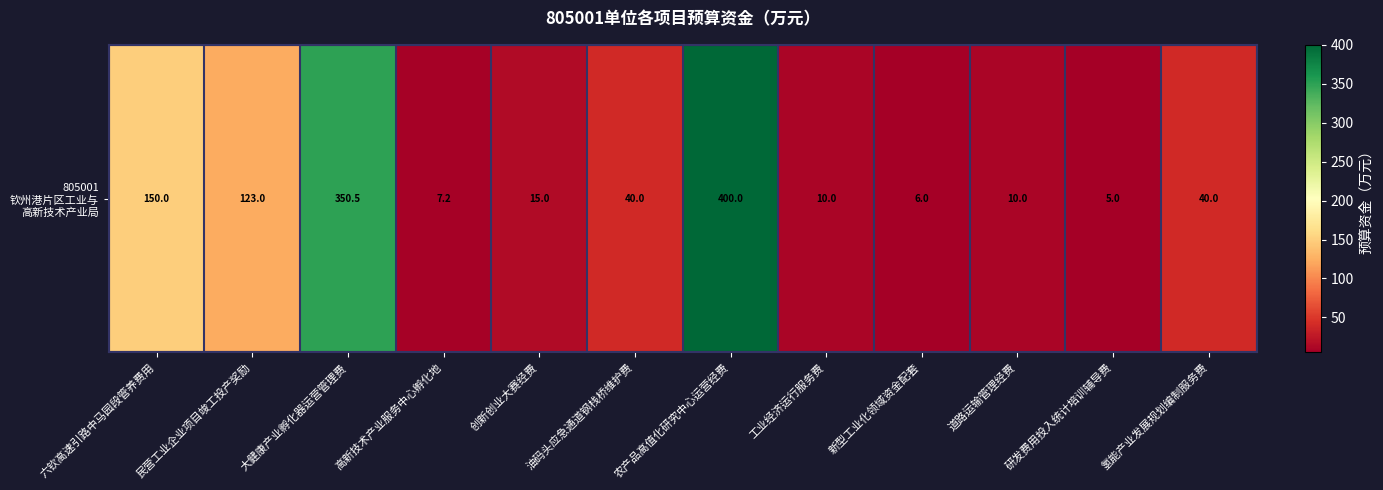

What is the change in value from 六钦高速引路中马园段管养费用 to 新型工业化领域资金配套?

-144.0